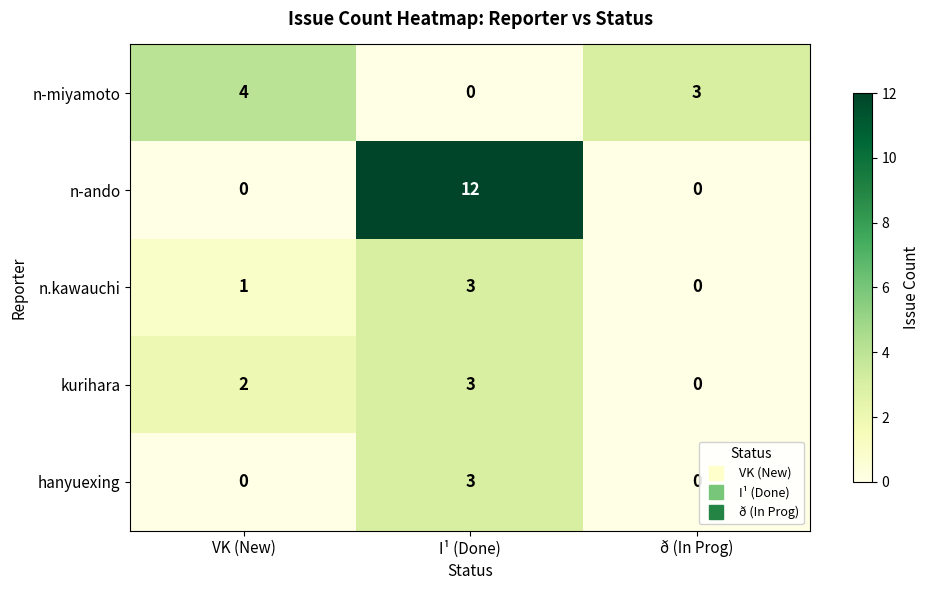

List the labels in order of n-miyamoto value, largest first.

VK (New), ð (In Prog), I¹ (Done)